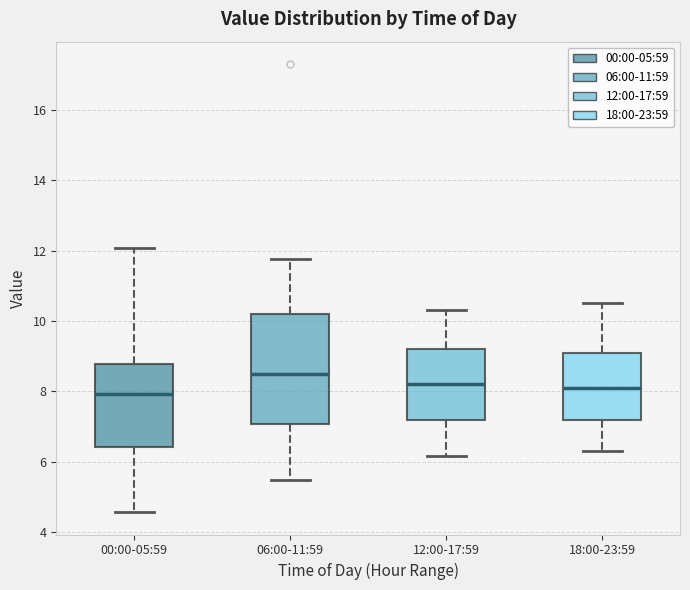

Reading left to right, transcribe this box plot: for each box, give where its median line is, the range the box spans, and where its two whiskers end, as read against the y-axis. The values are not printed on the chart, so give them approximately, as read against the axis.

00:00-05:59: median 8.0, box 6.4 to 8.8, whiskers 4.6 to 12.0
06:00-11:59: median 8.6, box 7.0 to 10.2, whiskers 5.4 to 11.8
12:00-17:59: median 8.2, box 7.2 to 9.2, whiskers 6.2 to 10.4
18:00-23:59: median 8.2, box 7.2 to 9.2, whiskers 6.4 to 10.6